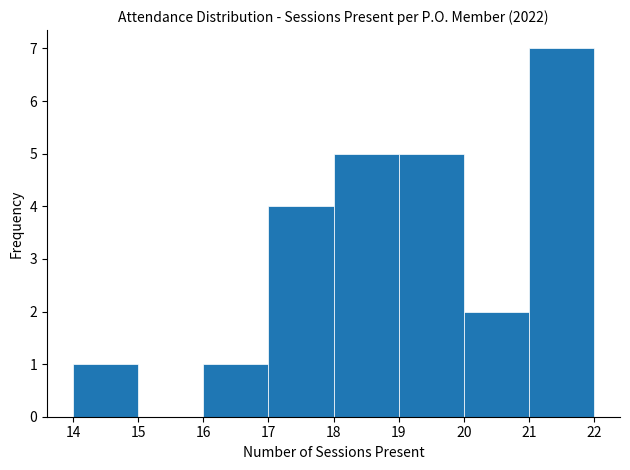

Which range on the x-axis has the tallest bar?

21 to 22